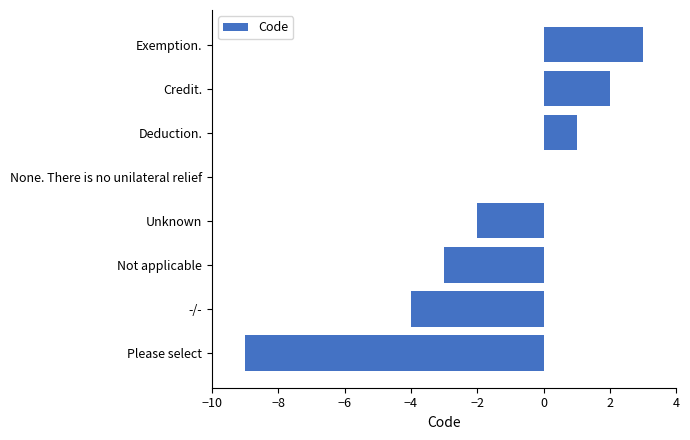

Is it true that the value at Credit. is 1?

False